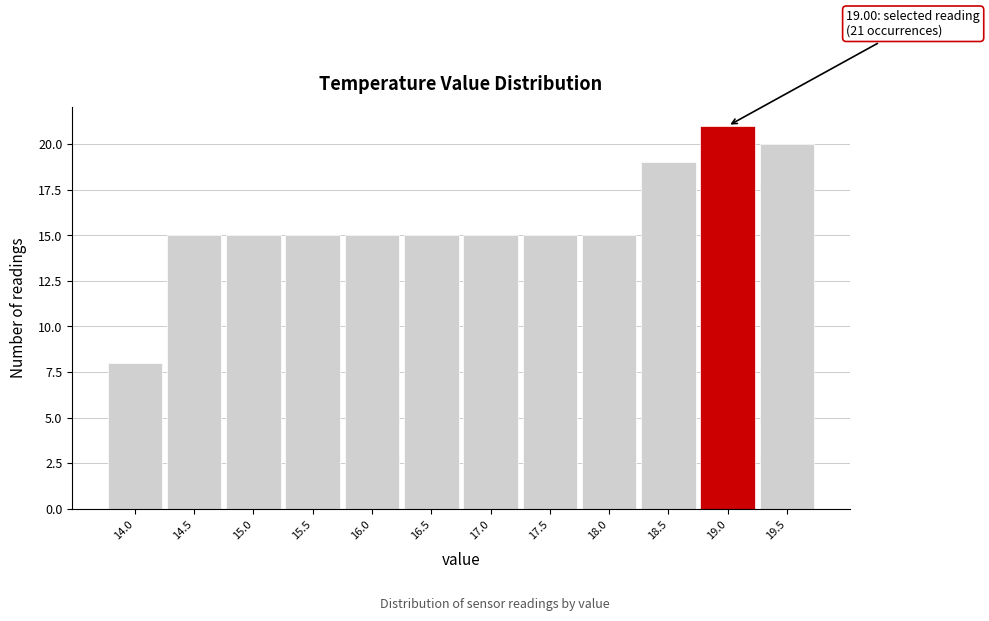

Which range on the x-axis has the tallest bar?

18.75 to 19.25